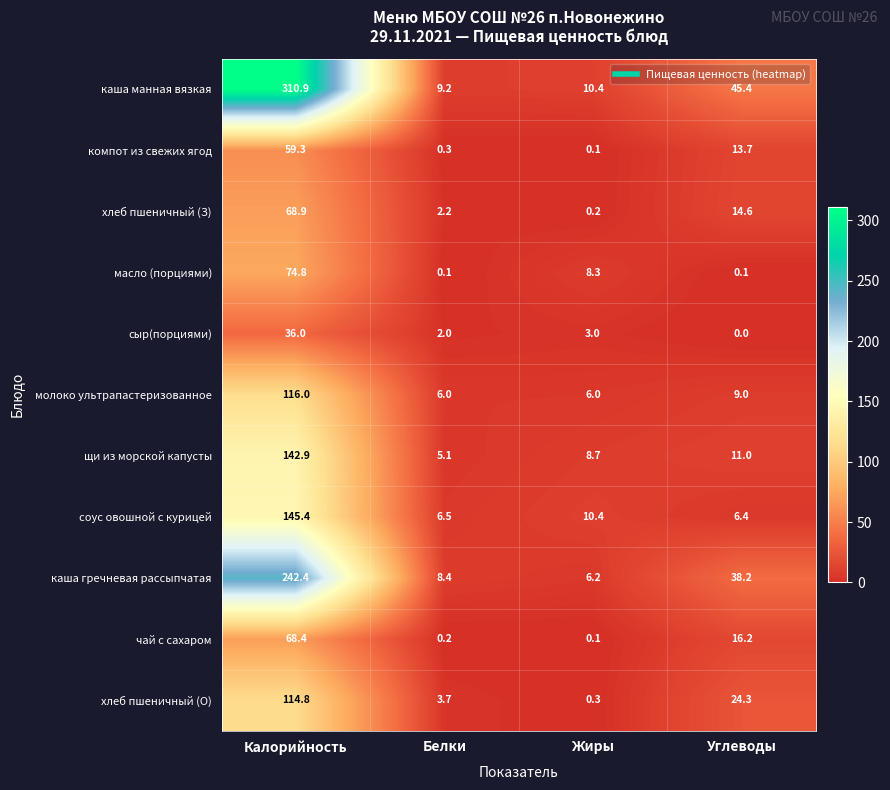

True or false: сыр(порциями) has a value of 2.0 at Белки.

True